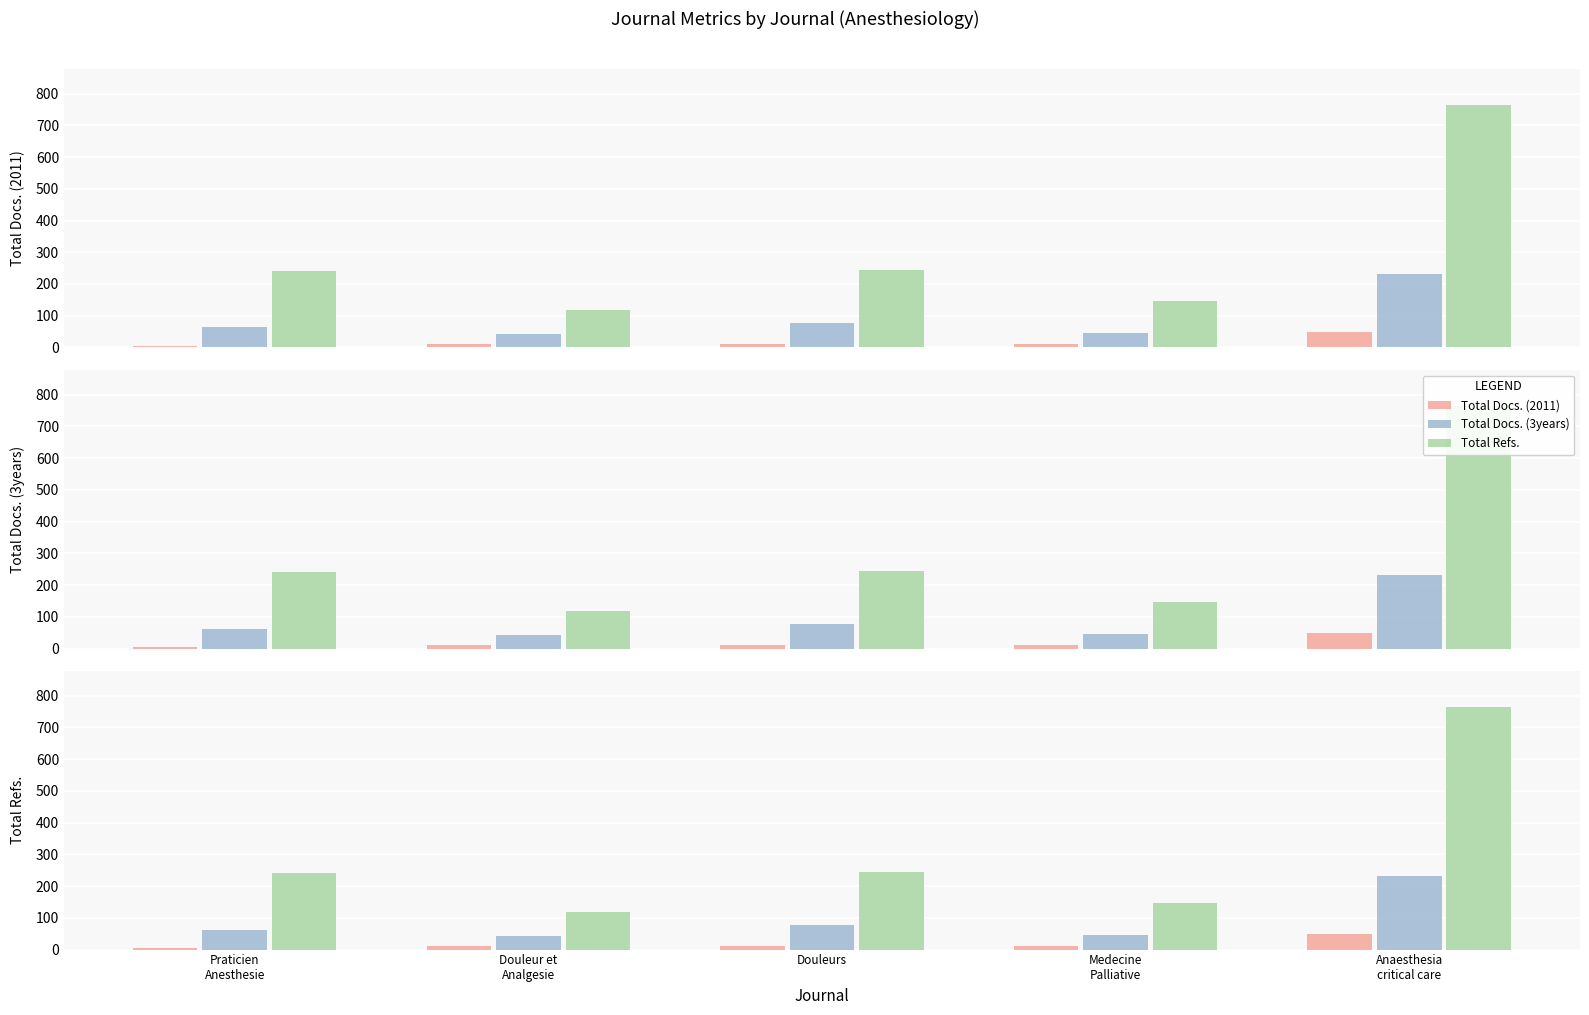

Are the bars grouped side by side (vs. stacked)?

Yes